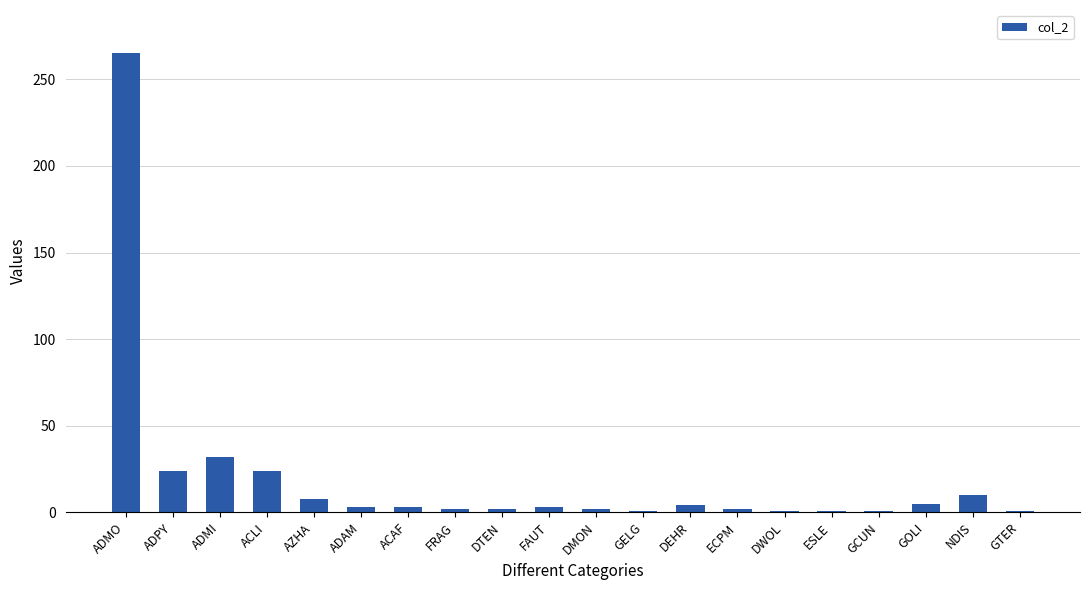

What is the value of the 8th bar from the left?

2